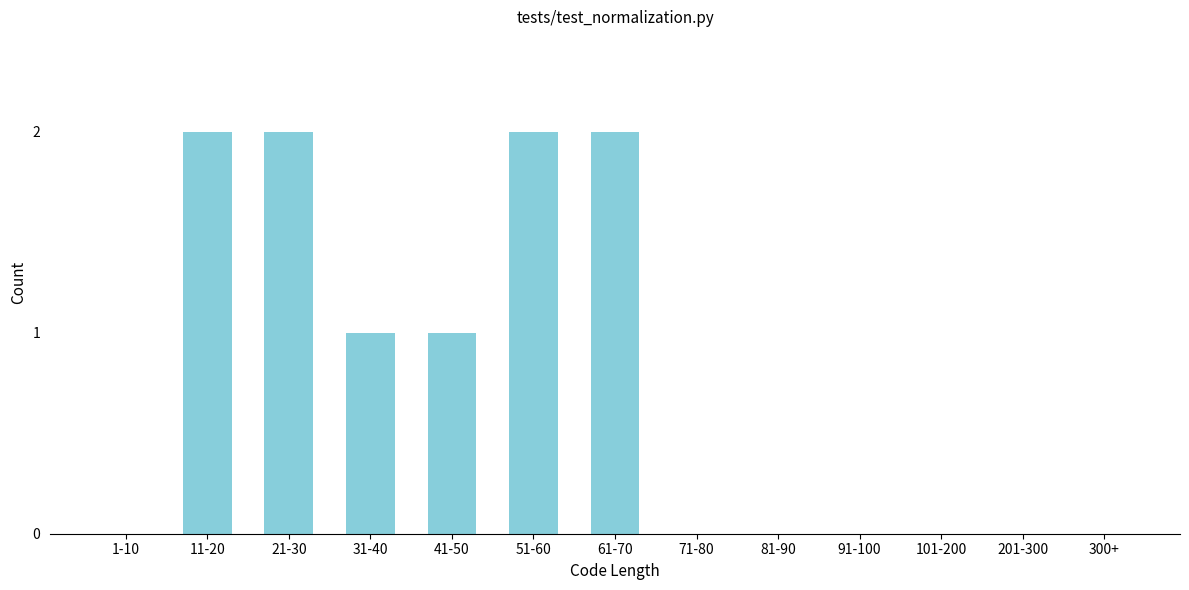

Reading left to right, extract all data points from this chart.

1-10=0	11-20=2	21-30=2	31-40=1	41-50=1	51-60=2	61-70=2	71-80=0	81-90=0	91-100=0	101-200=0	201-300=0	300+=0